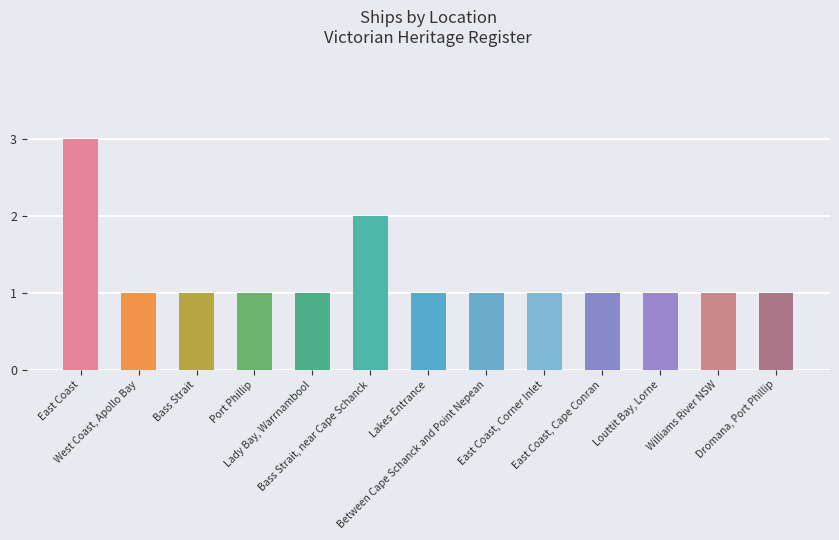

What is the difference between the second highest and minimum values?

1